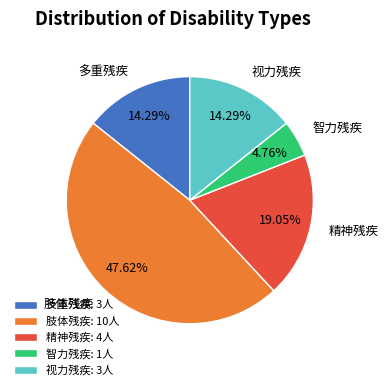

What portion of the pie excludes 视力残疾?

85.7%